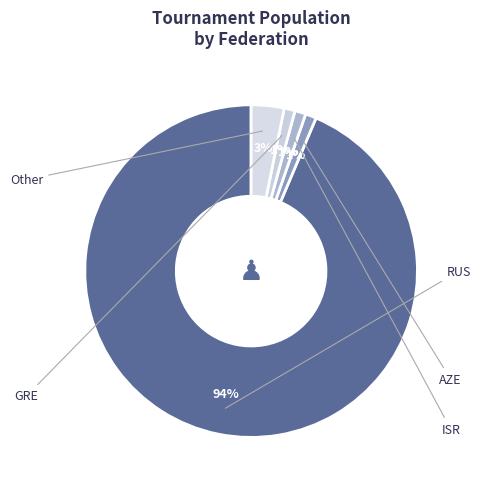

What is the change in value from RUS to AZE?

-87